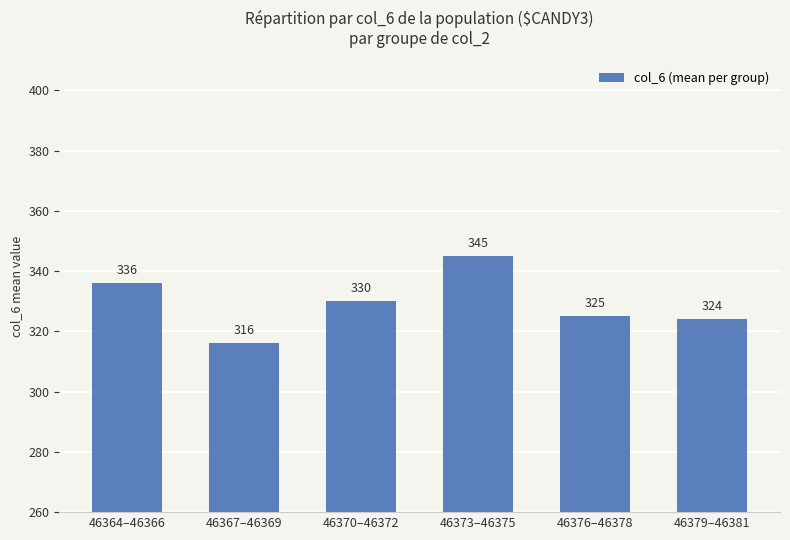

What is the value of the 6th bar from the left?

324